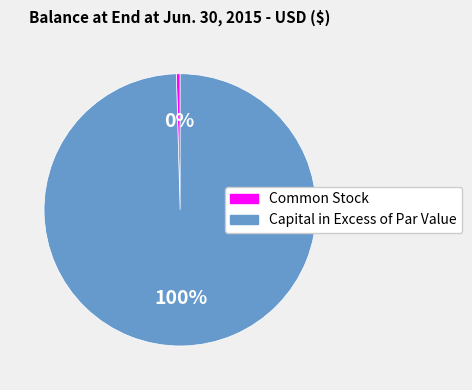

Is there any slice that represents more than half of the pie?

Yes